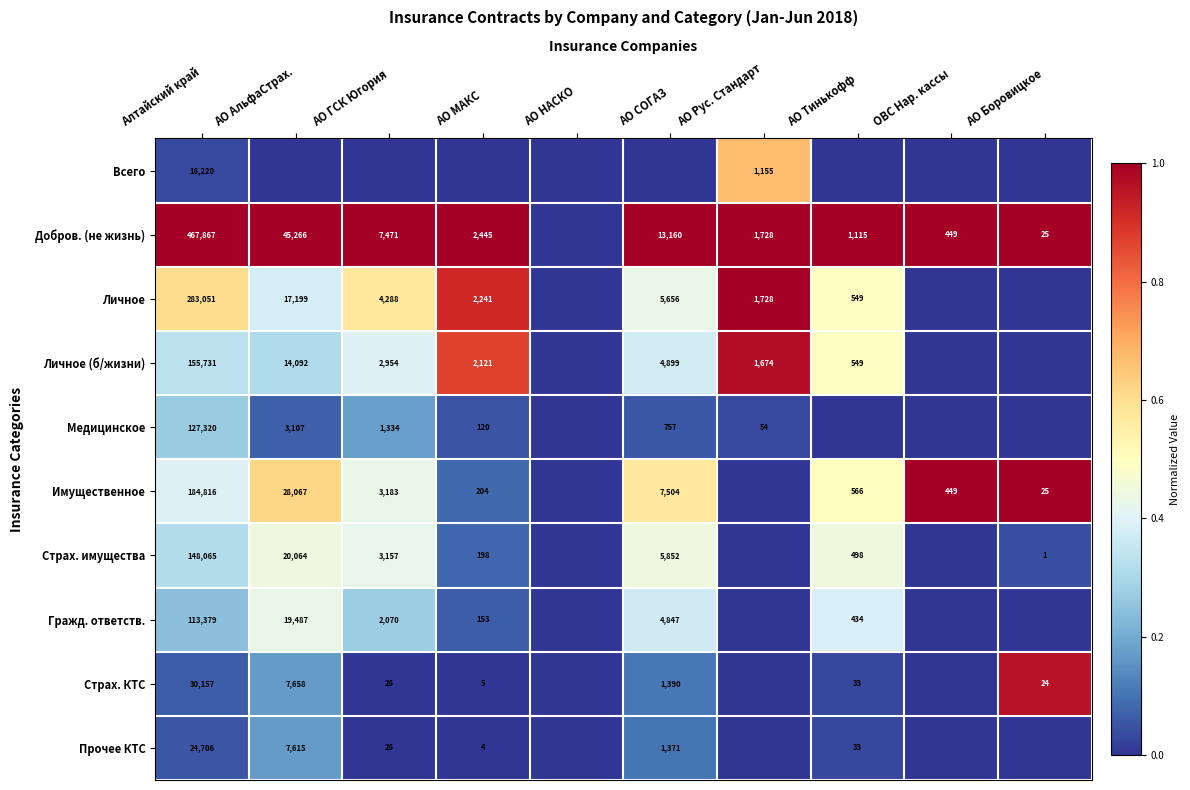

What is the sum of the Имущественное values at АО ГСК Югория and АО АльфаСтрах.?

31250